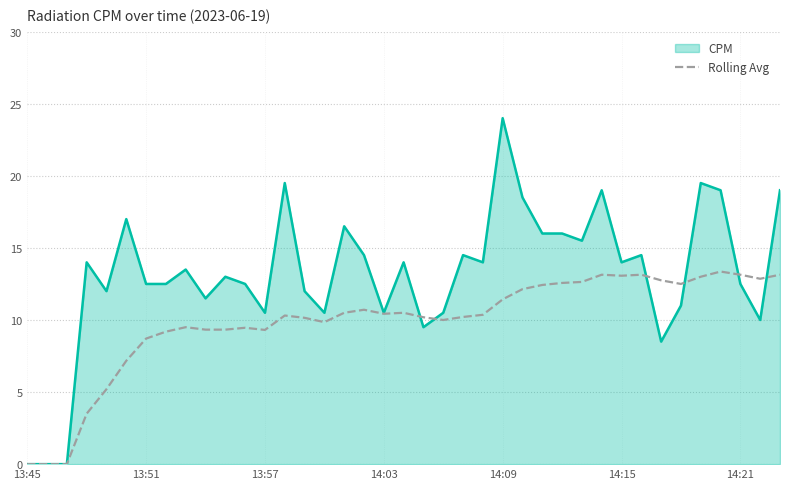

Count the number of data series in this chart.

2